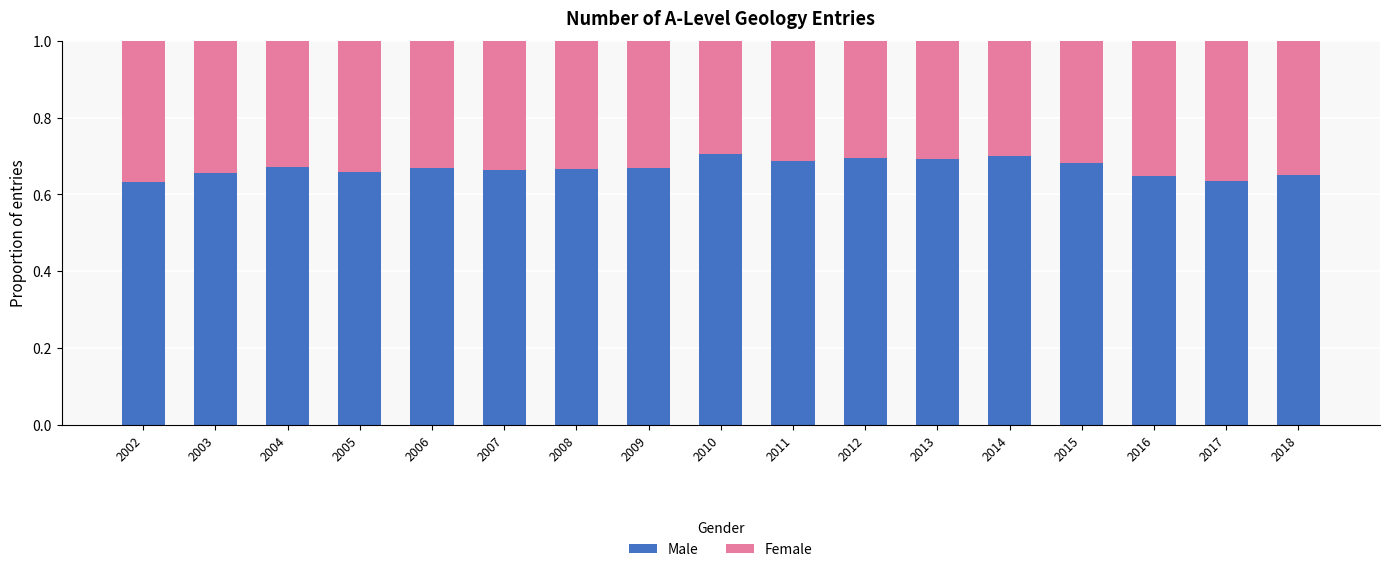

Count the Male values in the range 0 to 1.

17